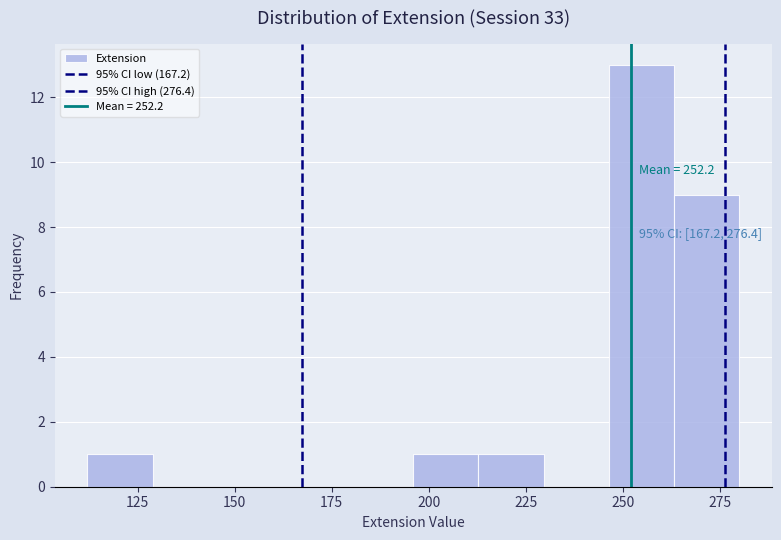

Read against the x-axis, roughly where is the centre of the tallest bar?

255